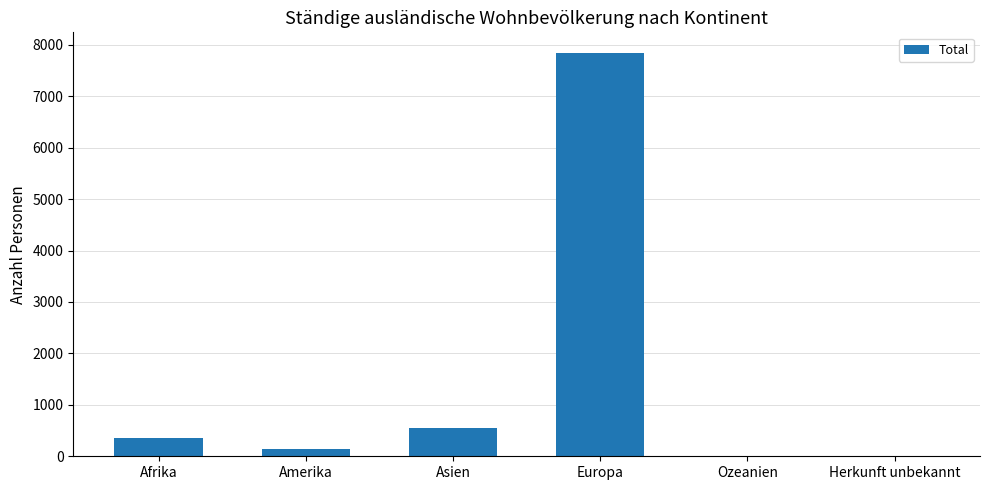

At which label is the value closest to 3926?

Asien